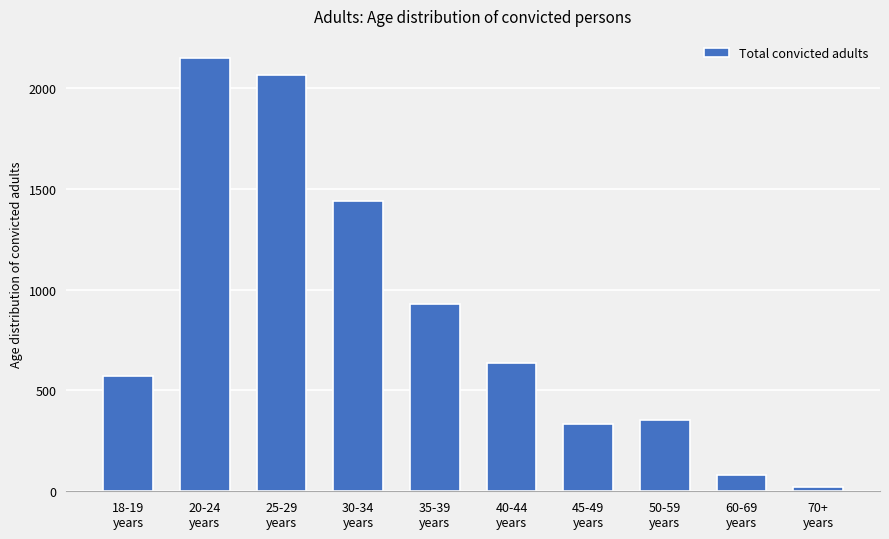

What position from the left is 20-24
years?

2